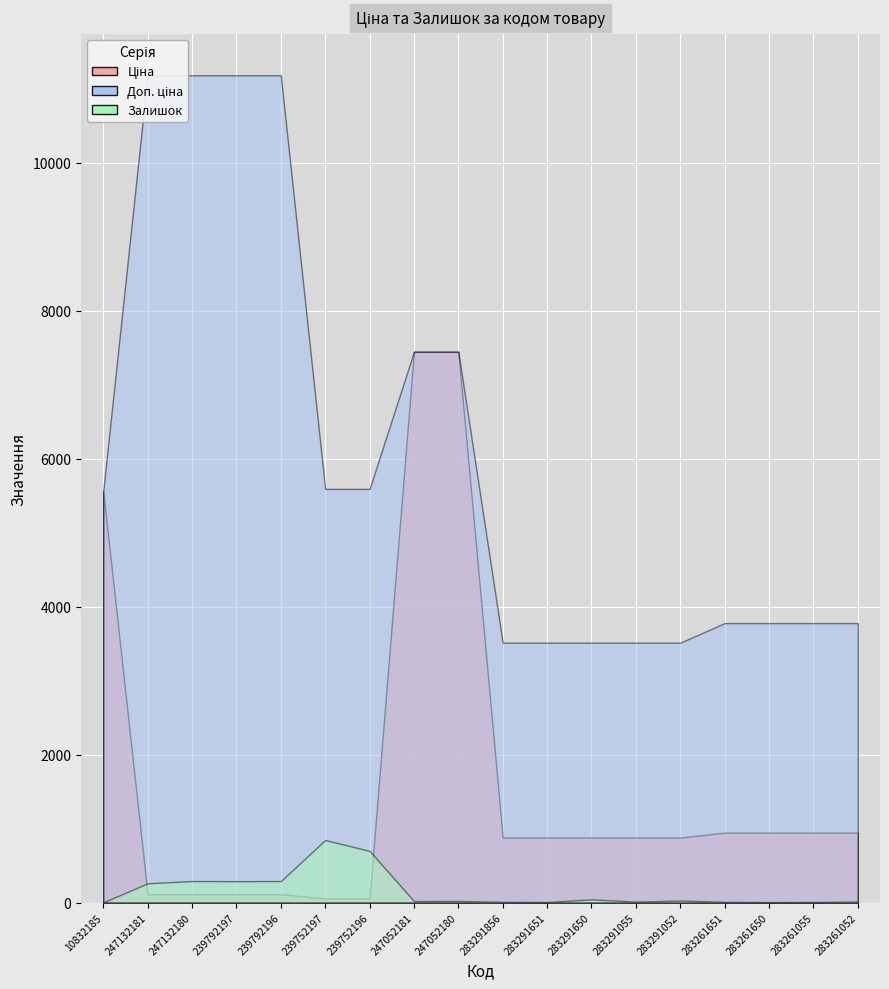

Does the chart display data point markers on the line(s)?

No